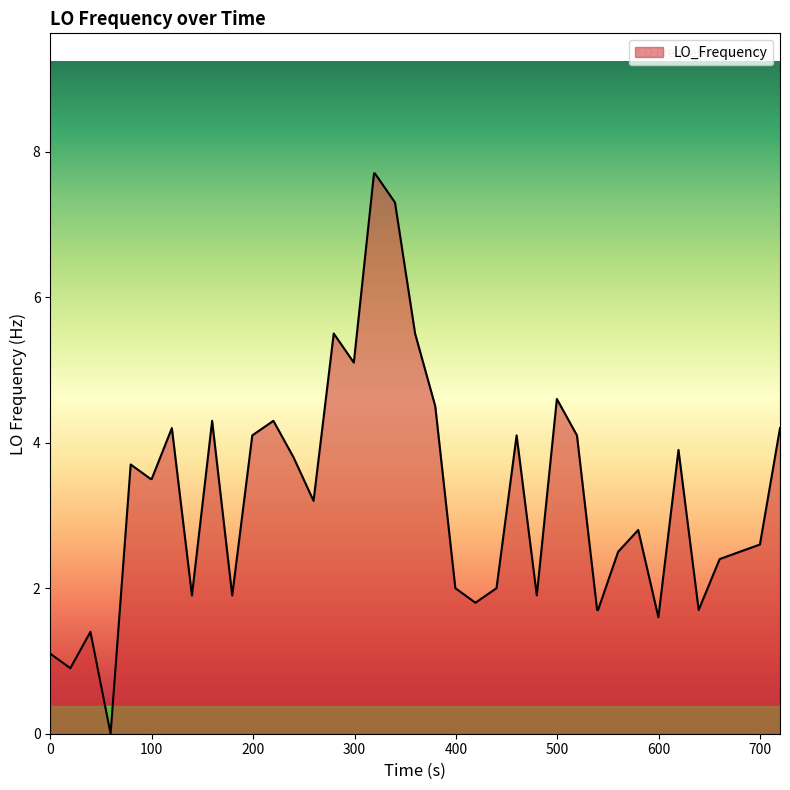

Reading left to right, transcribe all the data shown in this chart.

1.1	0.9	1.4	0.0	3.7	3.5	3.5	4.2	1.9	4.3	1.9	4.1	4.3	3.8	3.2	5.5	5.1	7.7	7.7	7.3	5.5	4.5	2.0	1.8	2.0	4.1	1.9	4.6	4.1	1.7	1.7	2.5	2.8	1.6	3.9	1.7	2.4	2.5	2.6	4.2